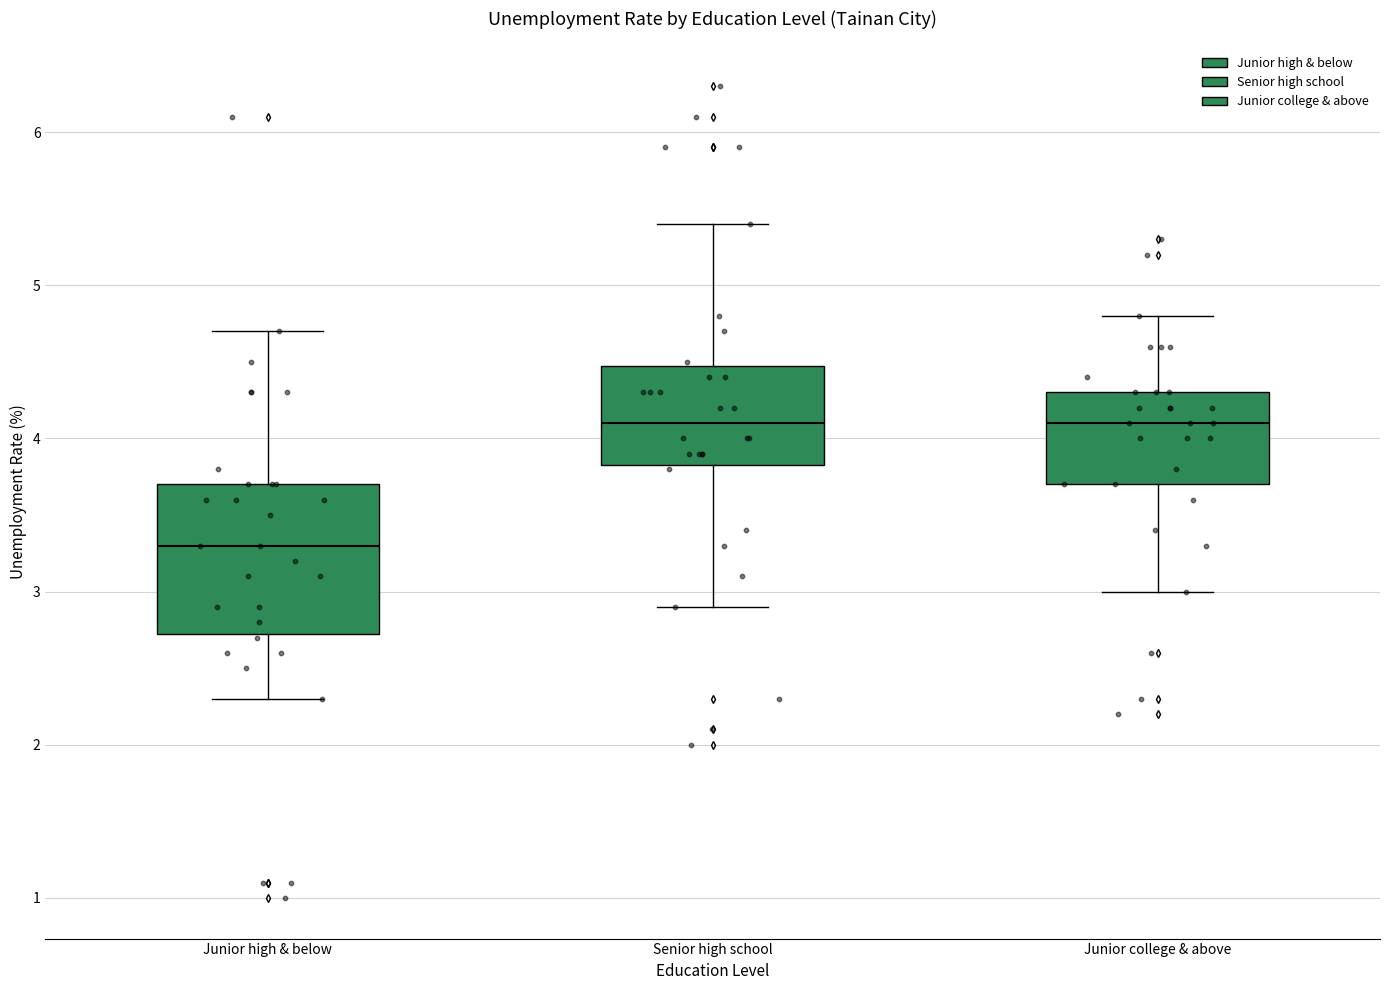

Which box has the lowest median line?

Junior high & below